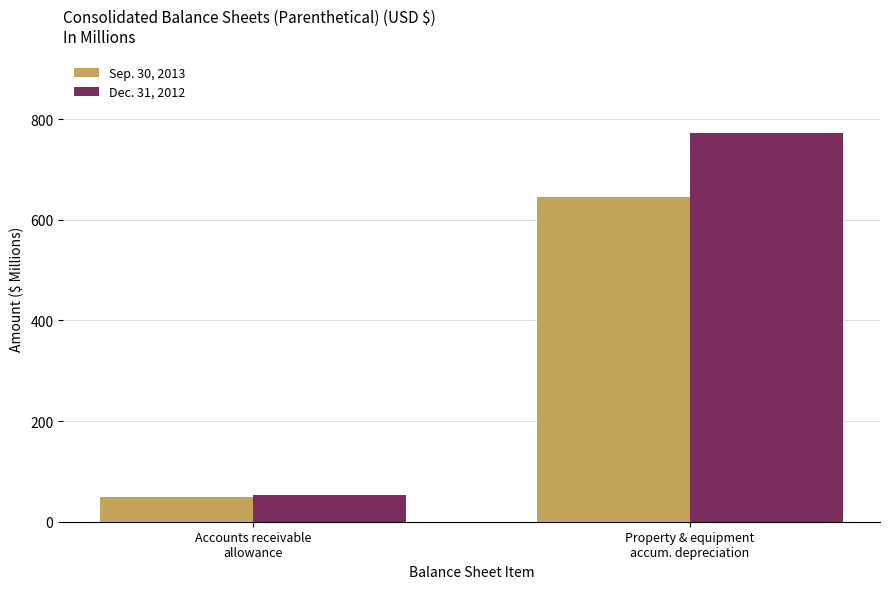

Which series has the largest range (max minus min)?

Dec. 31, 2012